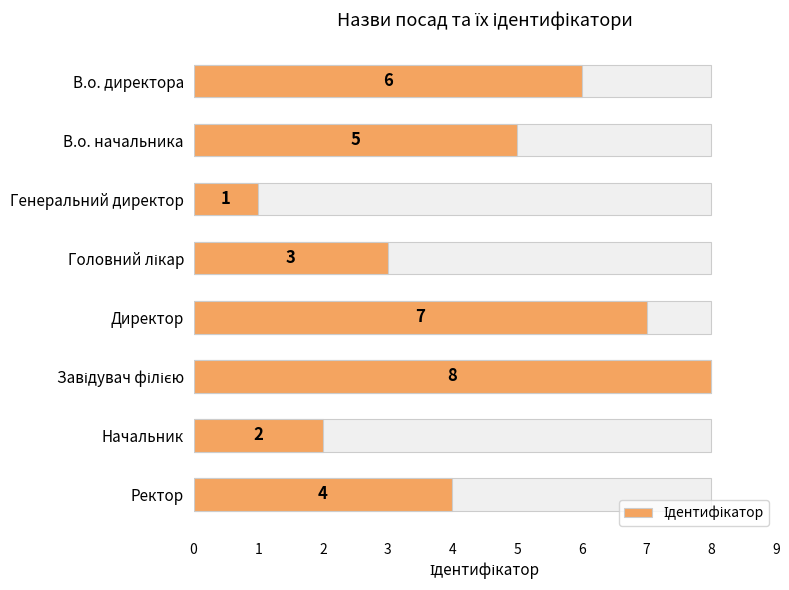

Count the values in the range 3 to 7.

5